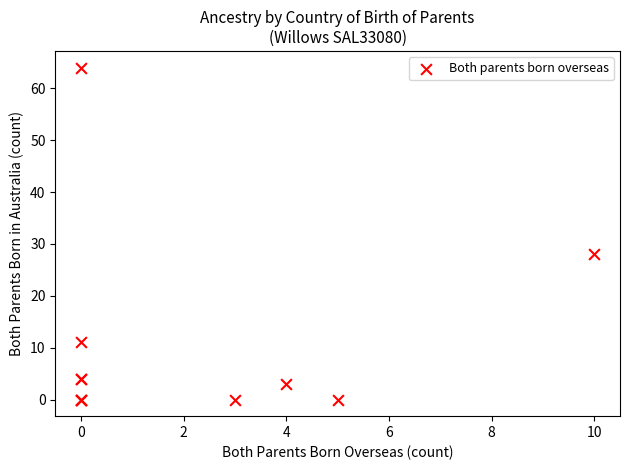

What Y value in the scatter plot is closest to 32?

28